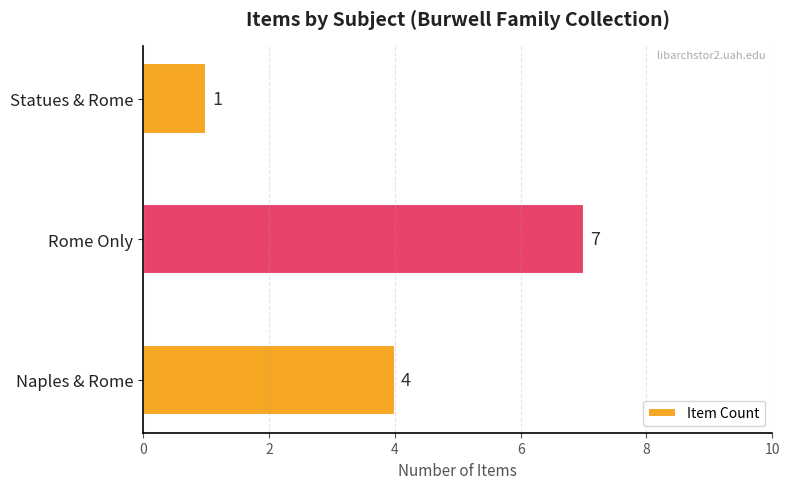

What is the minimum value shown in the chart?

1